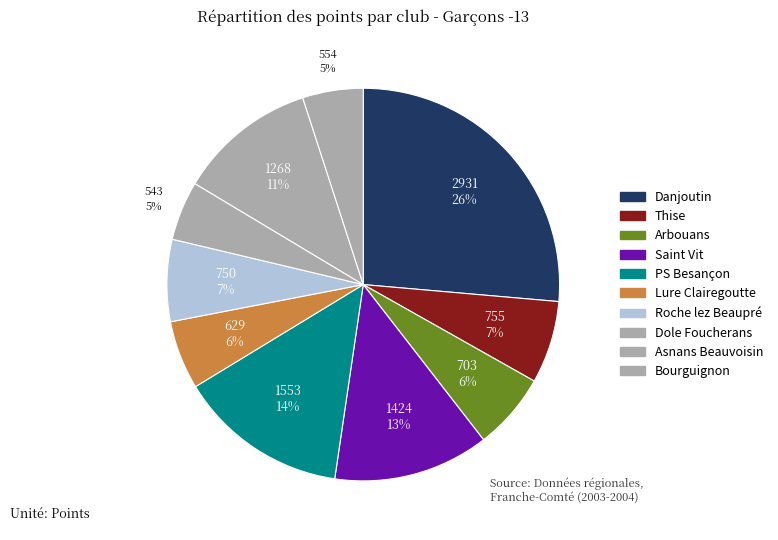

Count the number of slices in the pie.

10